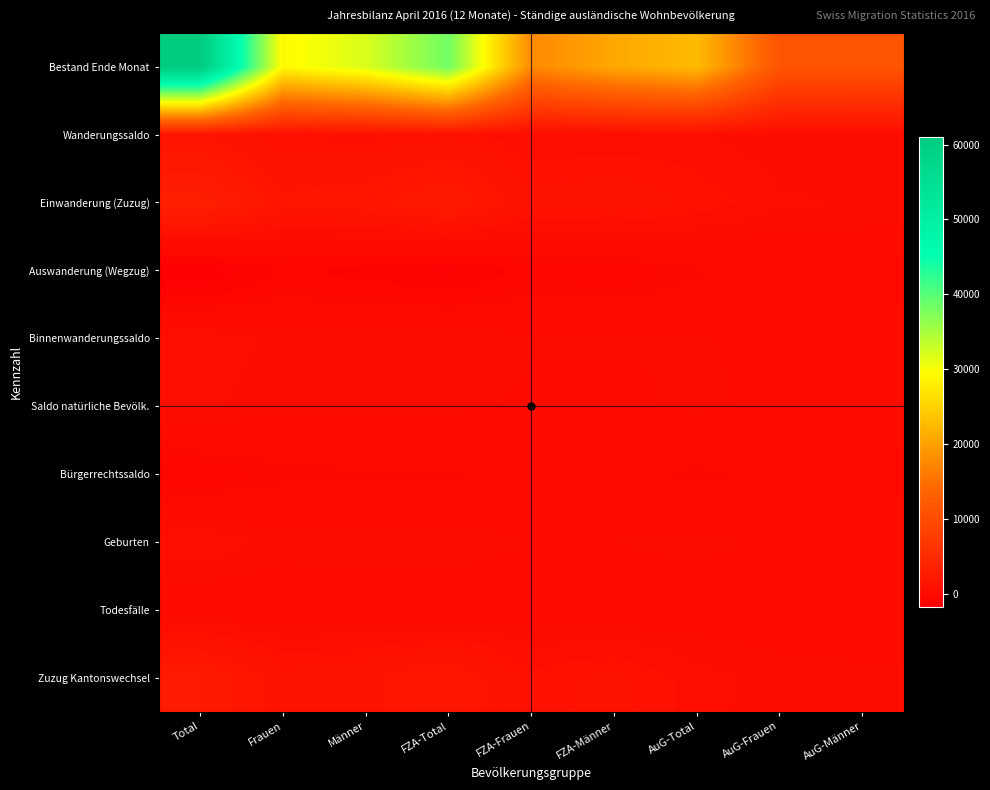

Which series has the largest range (max minus min)?

Bestand Ende Monat